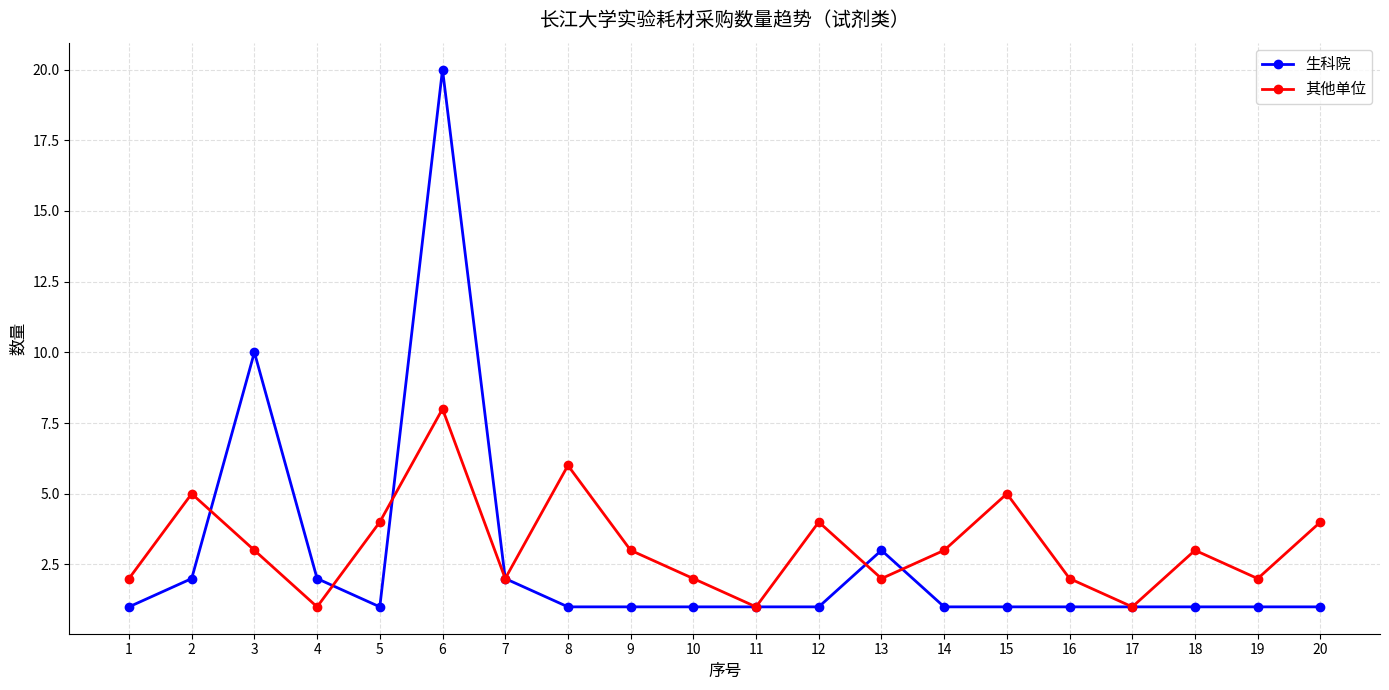

Reading right to left, what are all the values shown in this chart?

生科院: 20=1	19=1	18=1	17=1	16=1	15=1	14=1	13=3	12=1	11=1	10=1	9=1	8=1	7=2	6=20	5=1	4=2	3=10	2=2	1=1
其他单位: 20=4	19=2	18=3	17=1	16=2	15=5	14=3	13=2	12=4	11=1	10=2	9=3	8=6	7=2	6=8	5=4	4=1	3=3	2=5	1=2